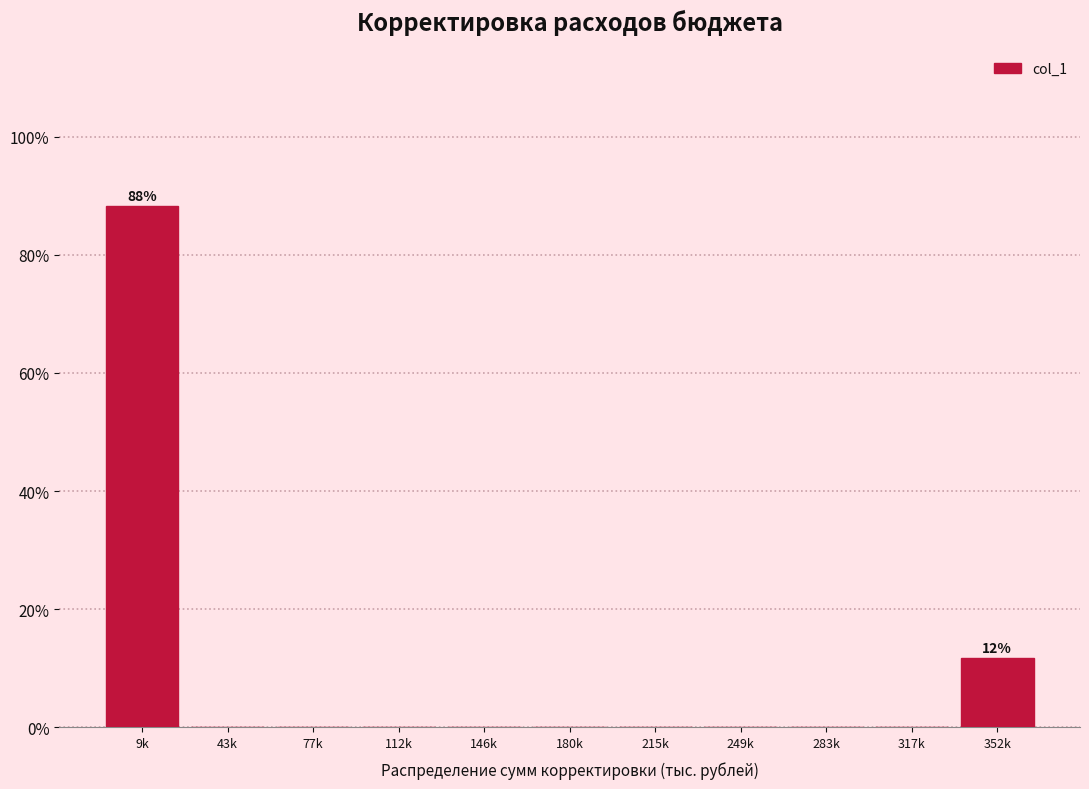

Reading right to left, what are all the values shown in this chart?

352k=11.8	317k=0.0	283k=0.0	249k=0.0	215k=0.0	180k=0.0	146k=0.0	112k=0.0	77k=0.0	43k=0.0	9k=88.2